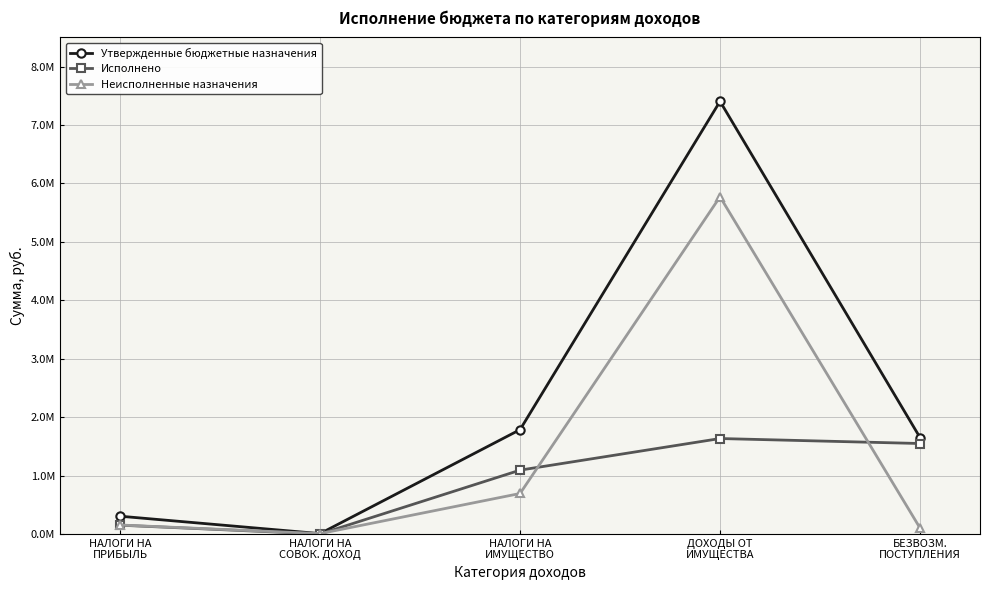

Rank the categories by Утвержденные бюджетные назначения value from highest to lowest.

ДОХОДЫ ОТ
ИМУЩЕСТВА, НАЛОГИ НА
ИМУЩЕСТВО, БЕЗВОЗМ.
ПОСТУПЛЕНИЯ, НАЛОГИ НА
ПРИБЫЛЬ, НАЛОГИ НА
СОВОК. ДОХОД